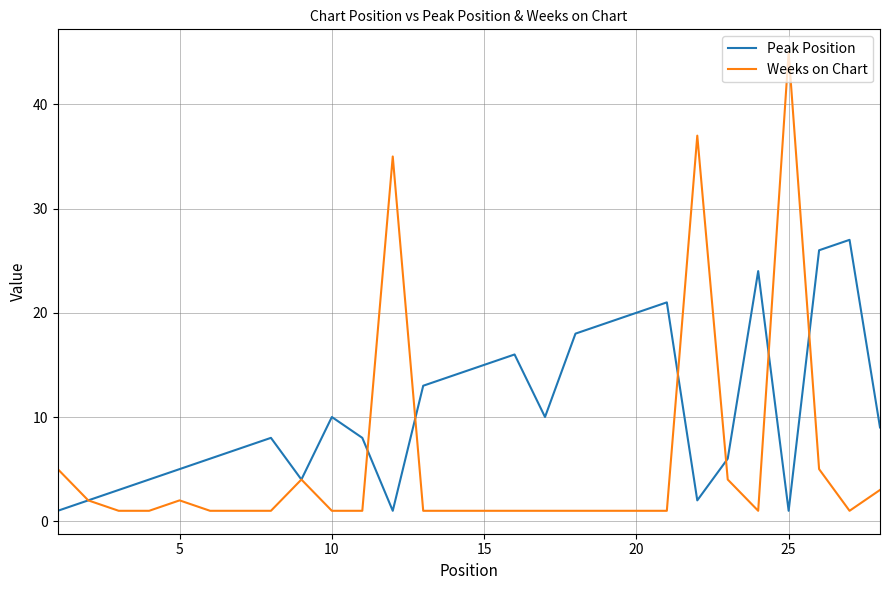

What is the lowest value of the Weeks on Chart series?

1